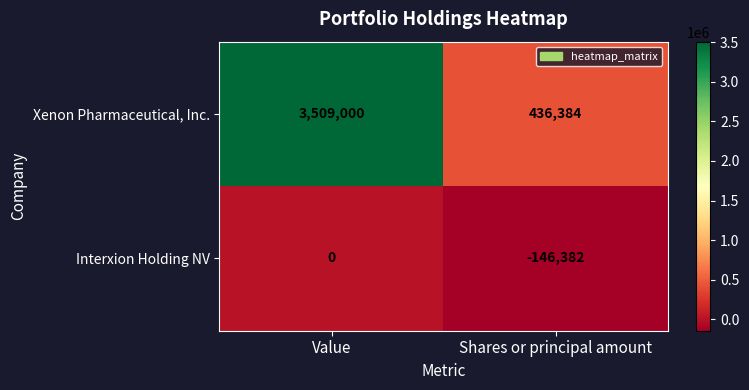

Reading right to left, what are all the values shown in this chart?

Xenon Pharmaceutical, Inc.: 436384	3509000
Interxion Holding NV: -146382	0